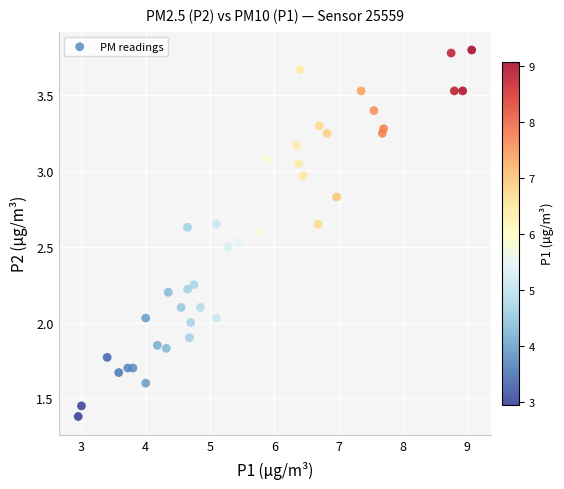

What is the range of X values (max minus min)?

6.1